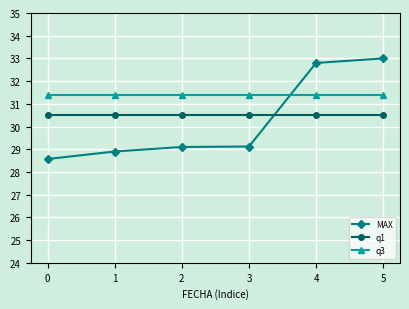

List the series in order of their peak value, highest first.

MAX, q3, q1